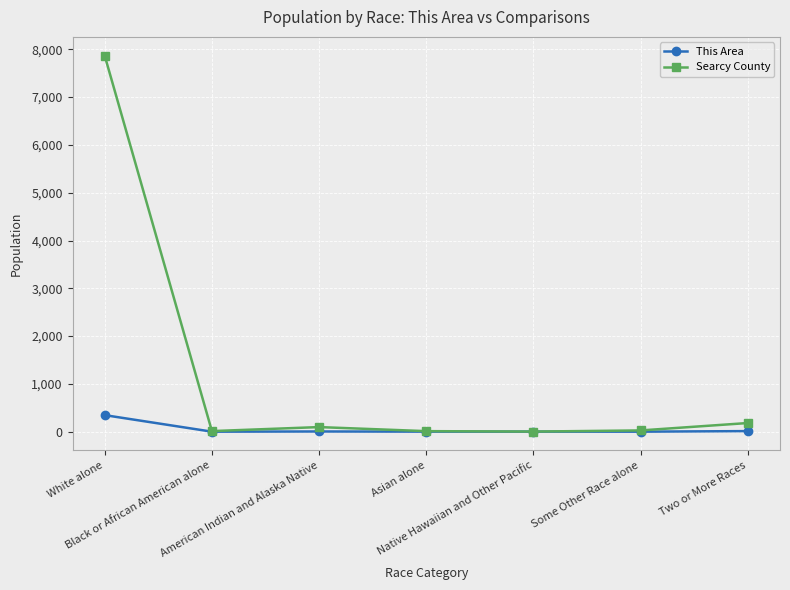

What is the greatest value displayed?

7867